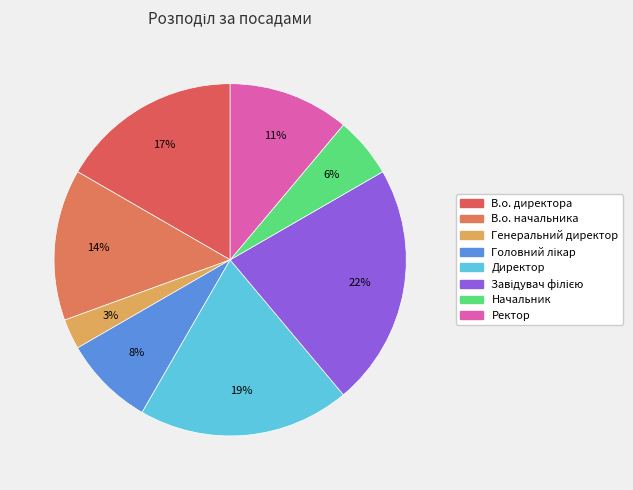

To the nearest percent, what is the average slice percentage?

12%